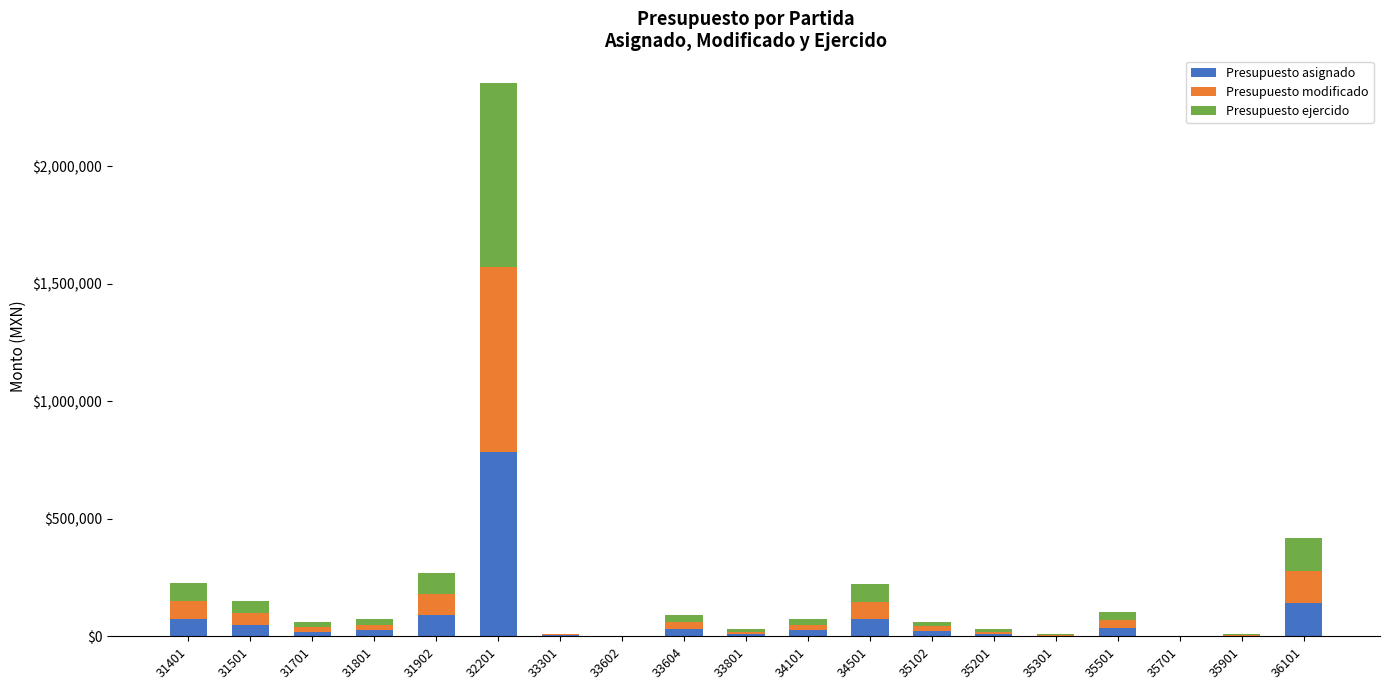

At which category is the sum across all series the highest?

32201